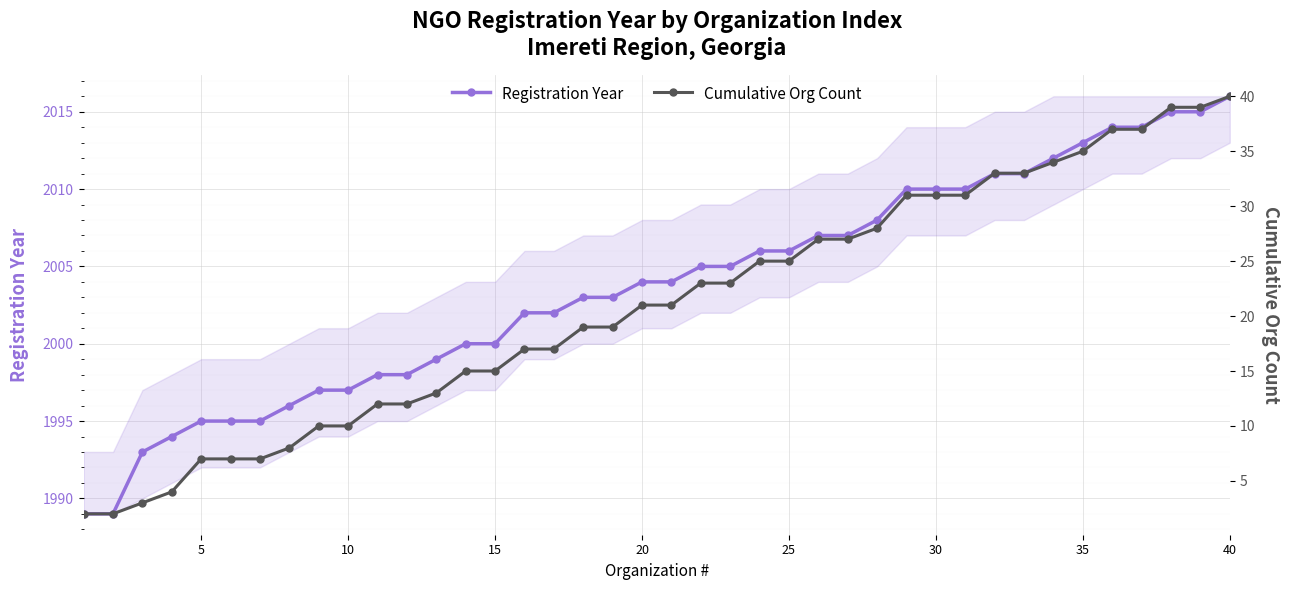

What is the highest value of the Registration Year series?

2016